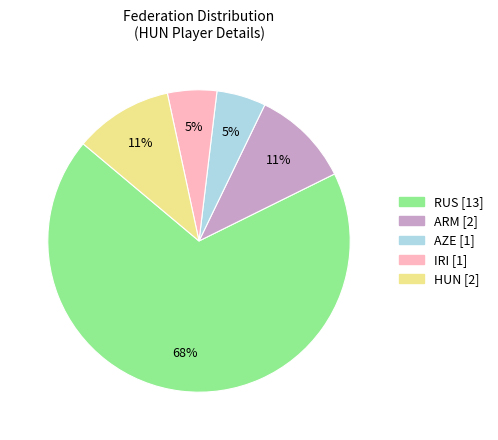

To the nearest percent, what is the combined percentage of RUS and ARM?

79%